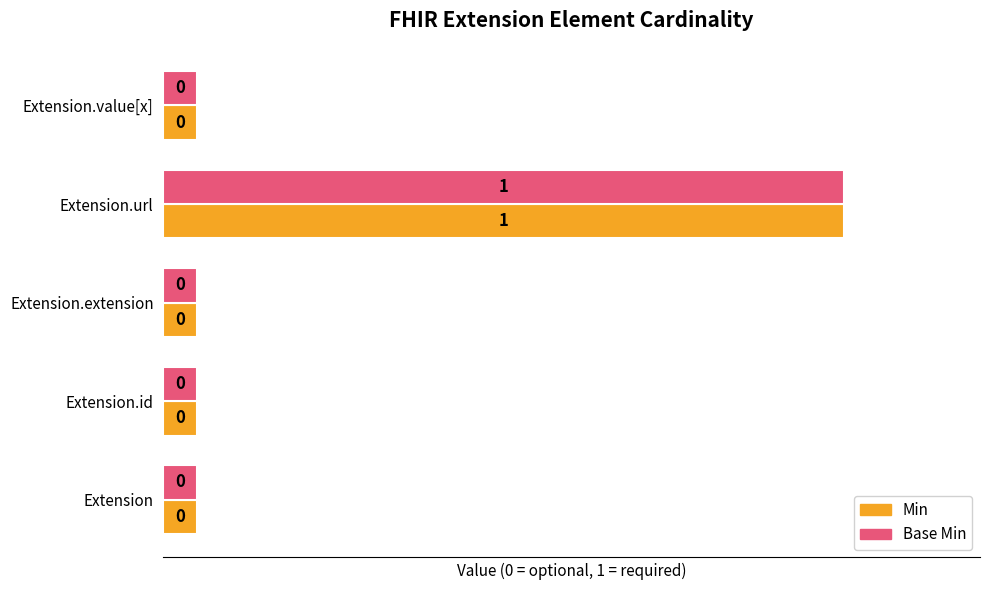

What are all the series names shown in the legend?

Min, Base Min